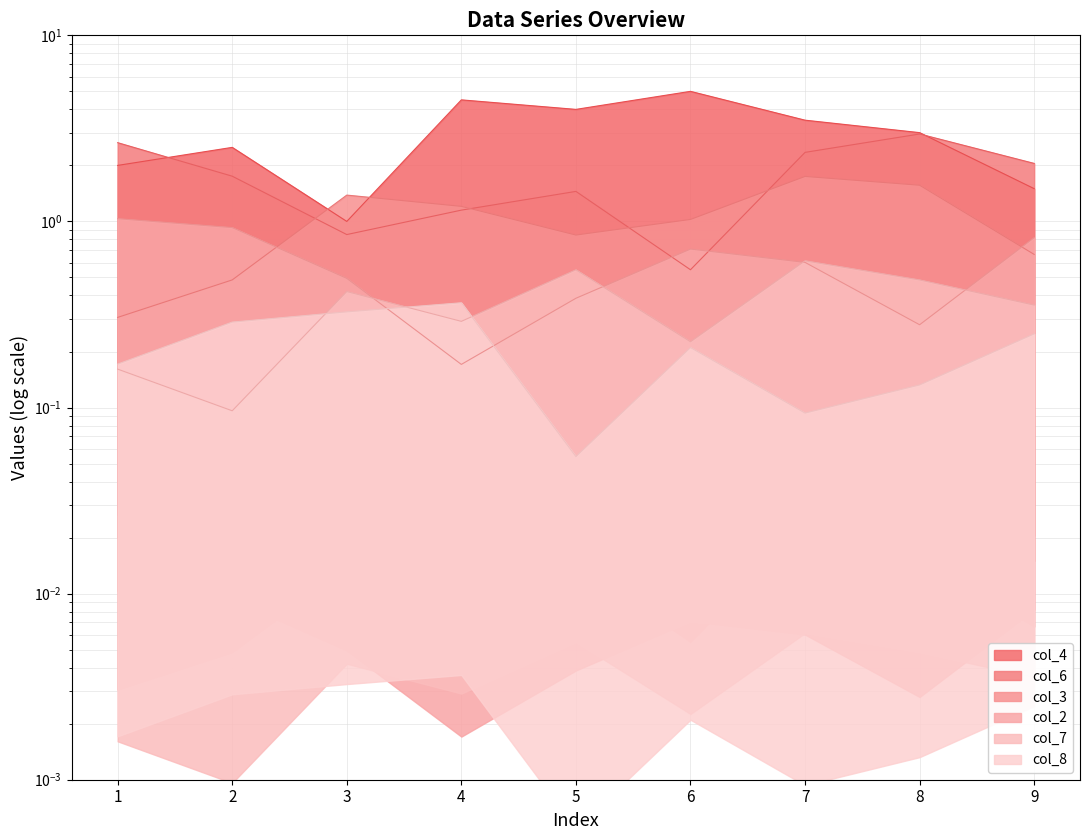

What is the value of the col_3 point at the 8th from the left?

1.6